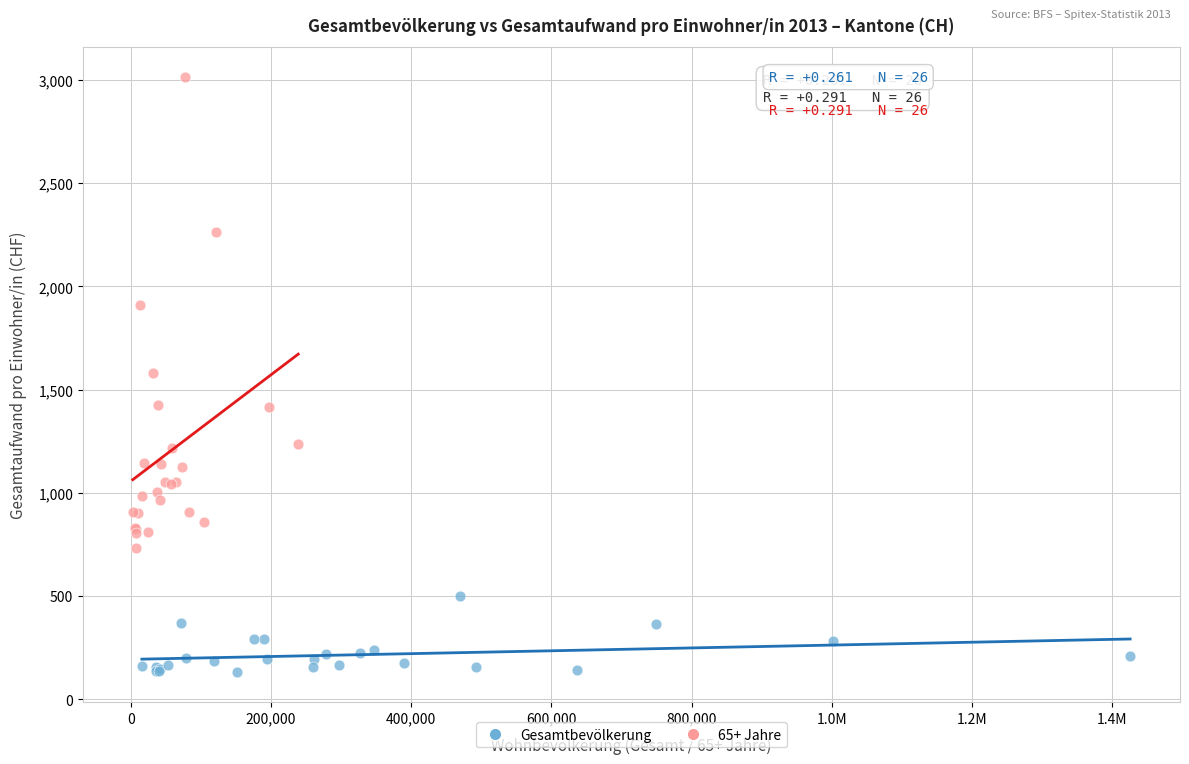

Which series contains the highest Y value?

65+ Jahre